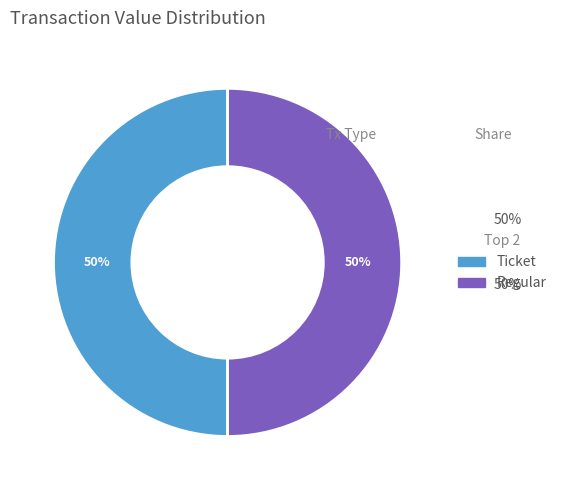

How many slices are in this pie chart?

2